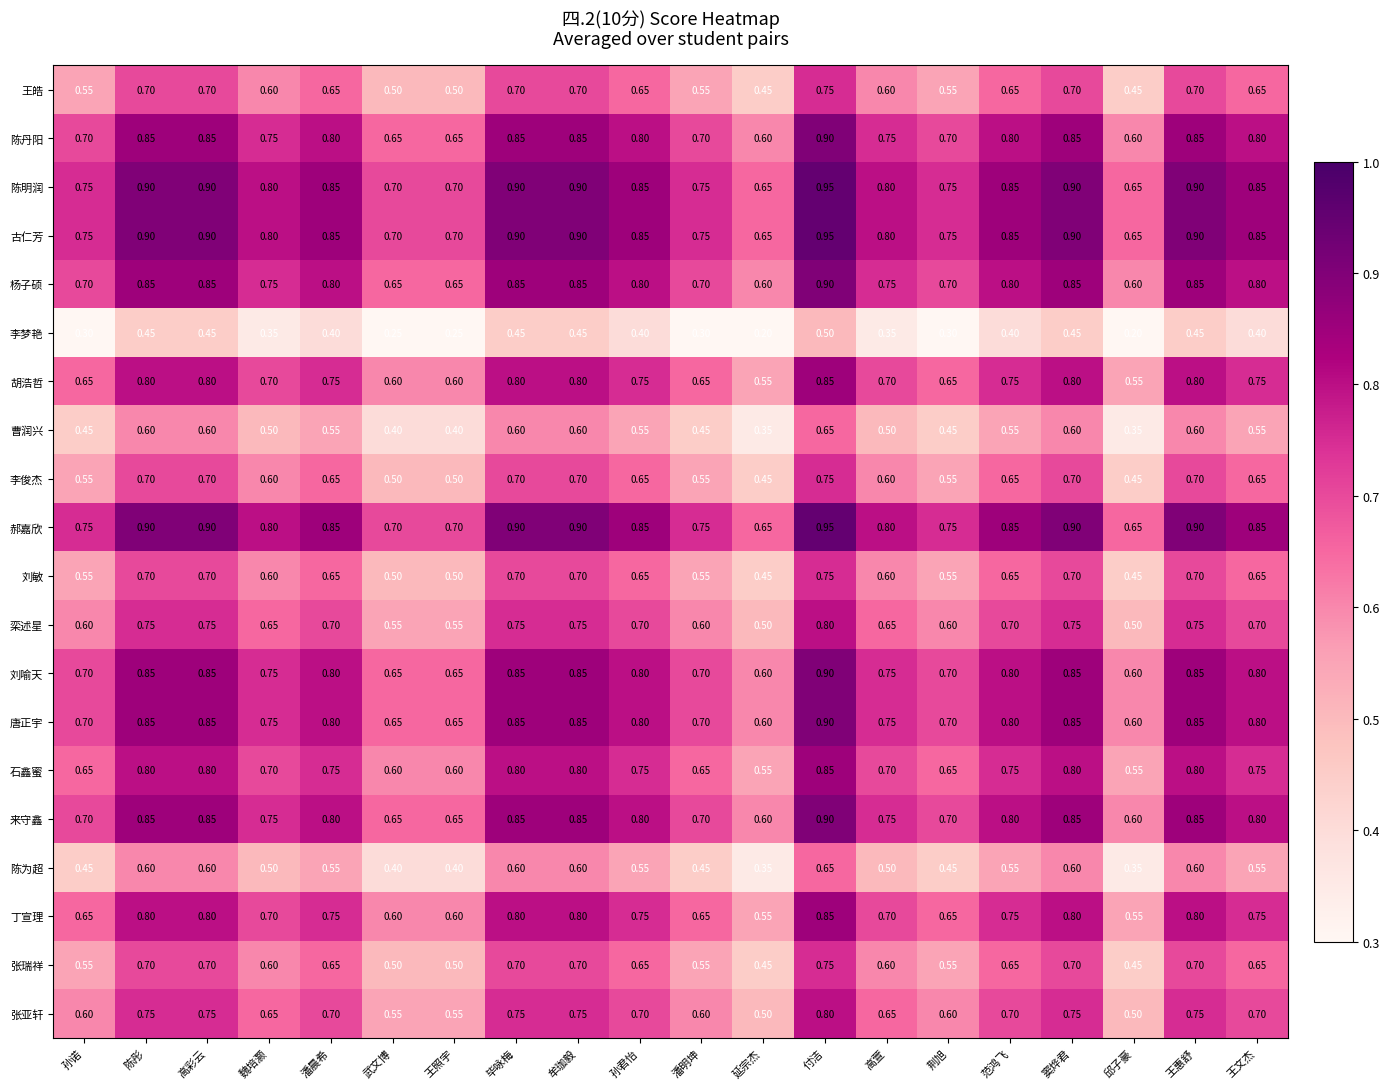

At which category is the sum across all series the highest?

付洁